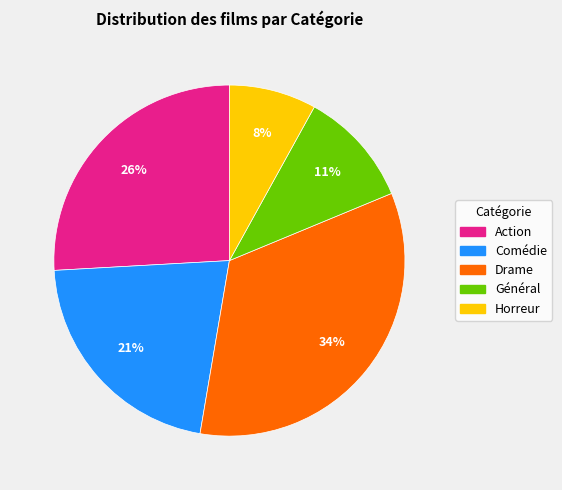

Rank the categories by value from highest to lowest.

Drame, Action, Comédie, Général, Horreur